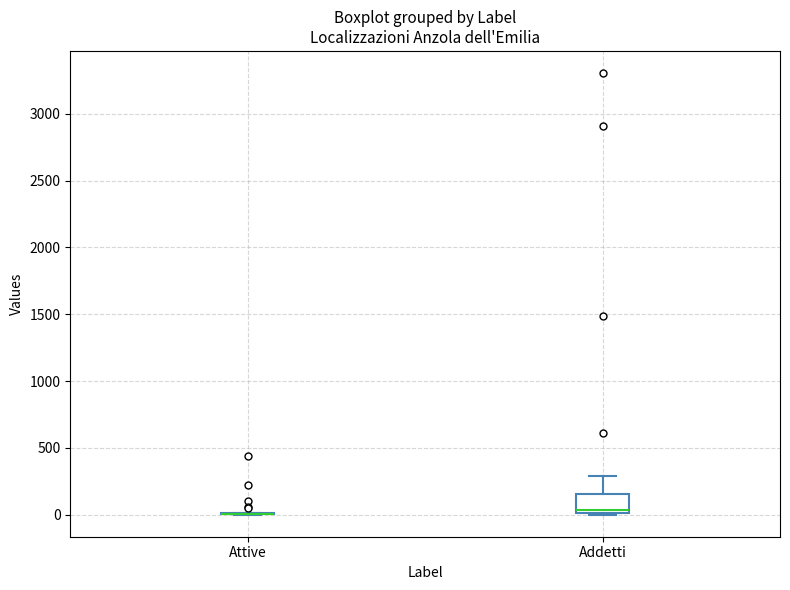

Reading left to right, read every box against the y-axis: the position of its median line, the range the box covers, and the ends of its whiskers. The values are not printed on the chart, so give them approximately, as read against the axis.

Attive: box collapsed to a line at 0, whiskers 0 to 0
Addetti: median 50, box 0 to 150, whiskers 0 to 300